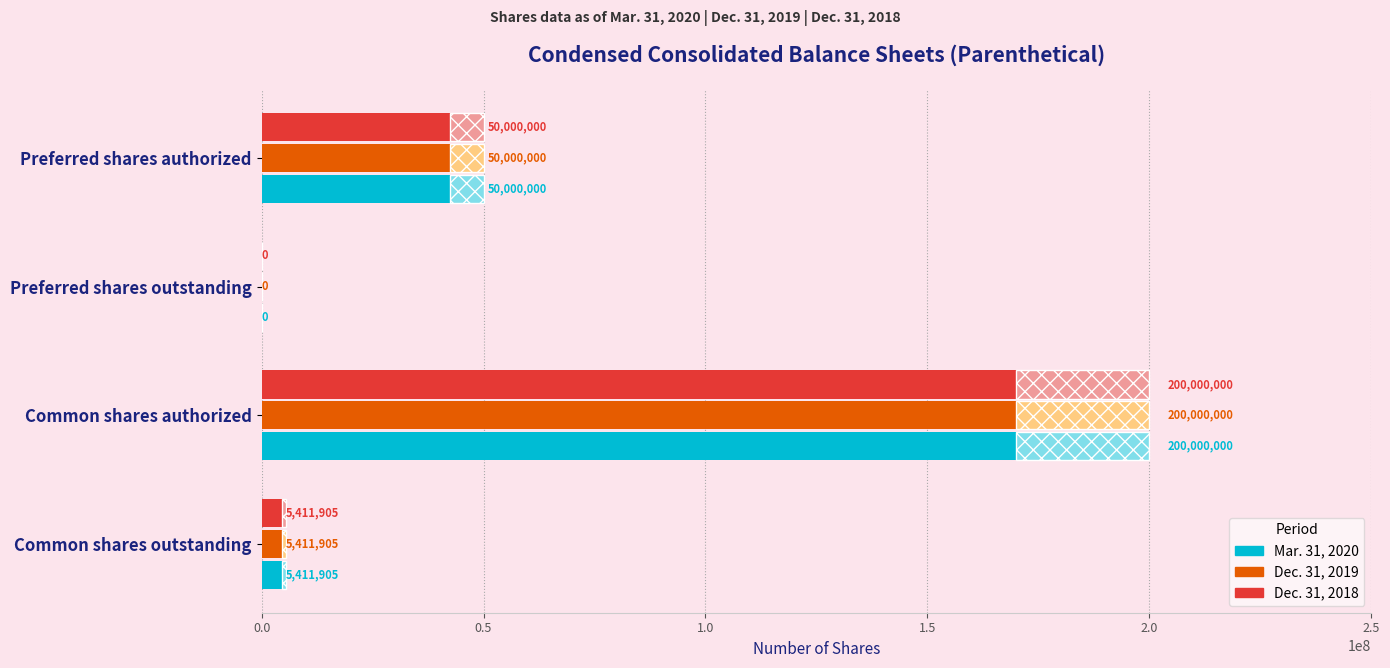

Which has a higher value, Common shares authorized or Preferred shares outstanding?

Common shares authorized